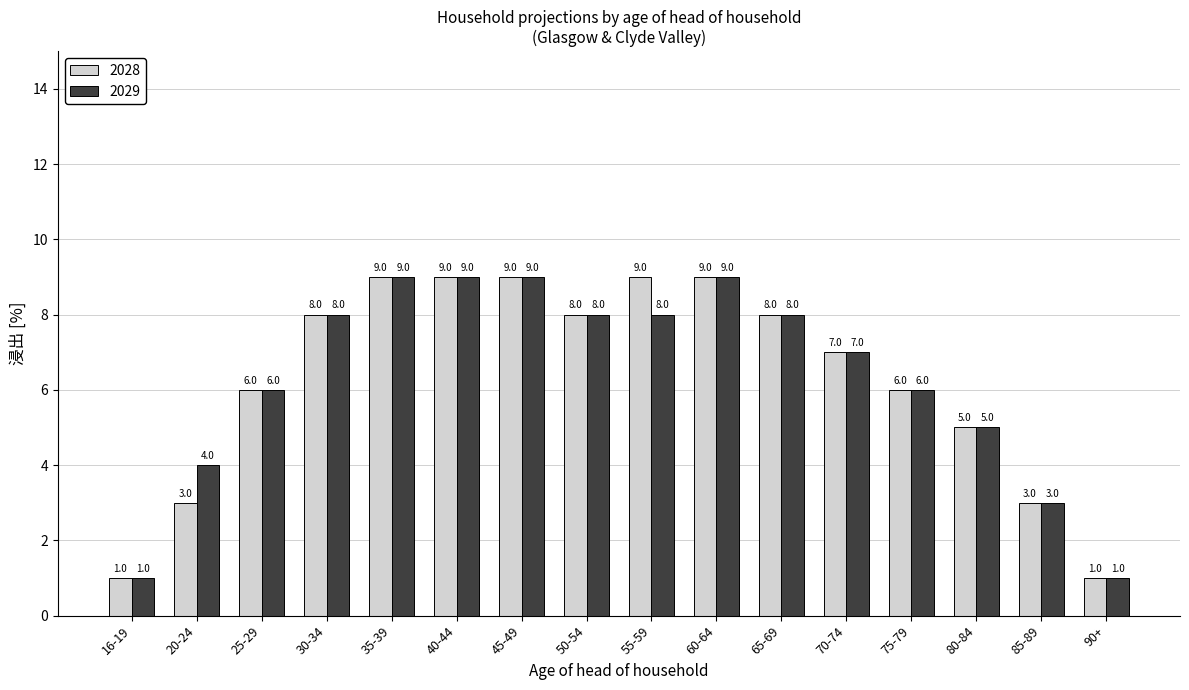

How many categories are shown in the chart?

16